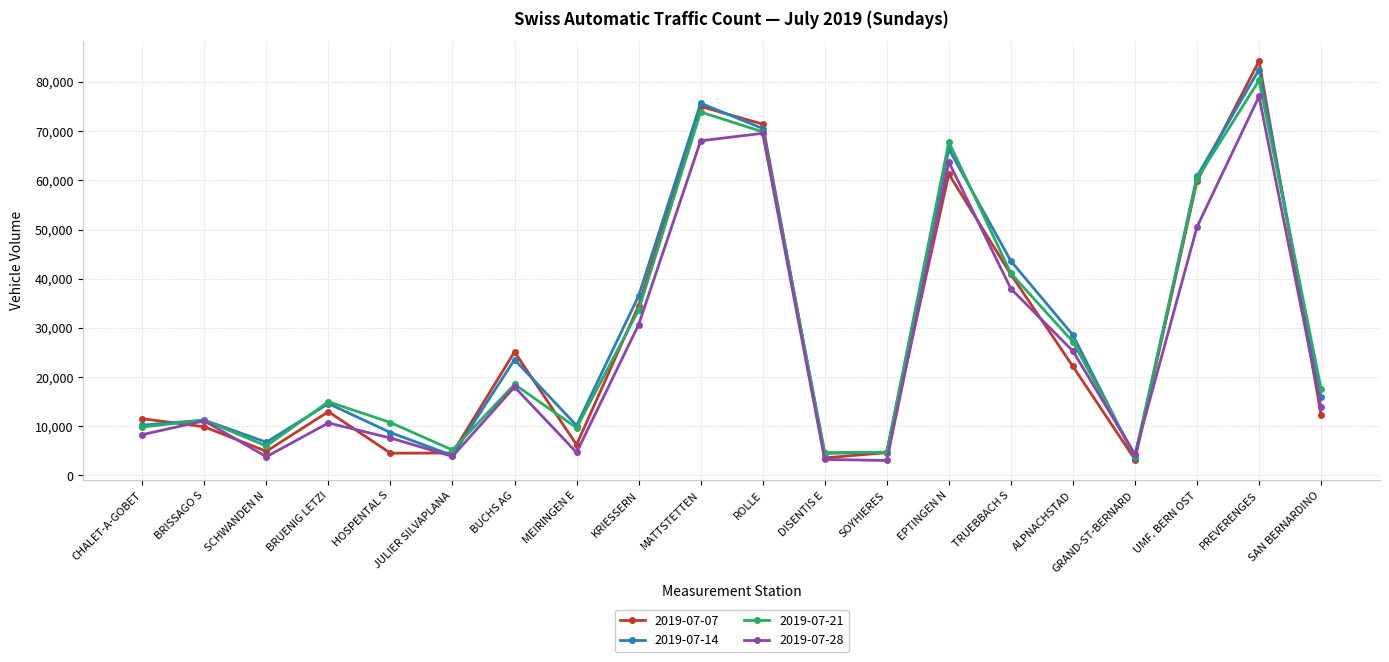

What is the greatest value displayed?

84261